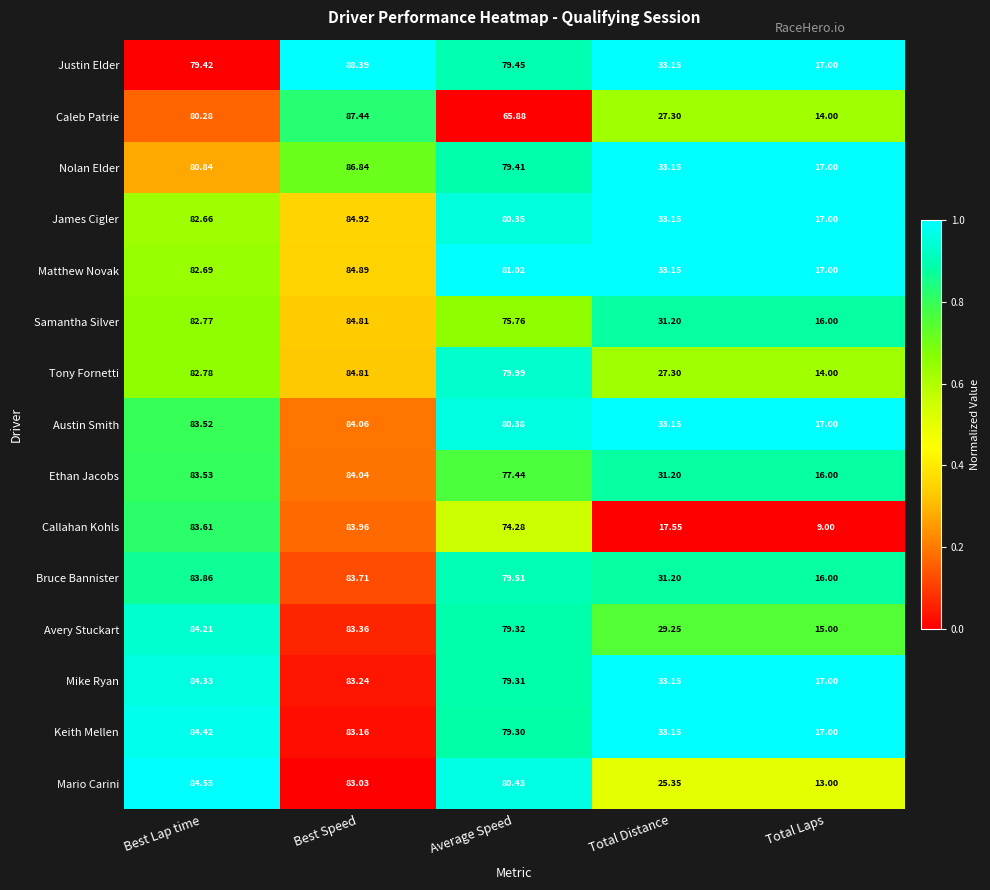

Which label corresponds to the smallest value in the chart?

Total Laps